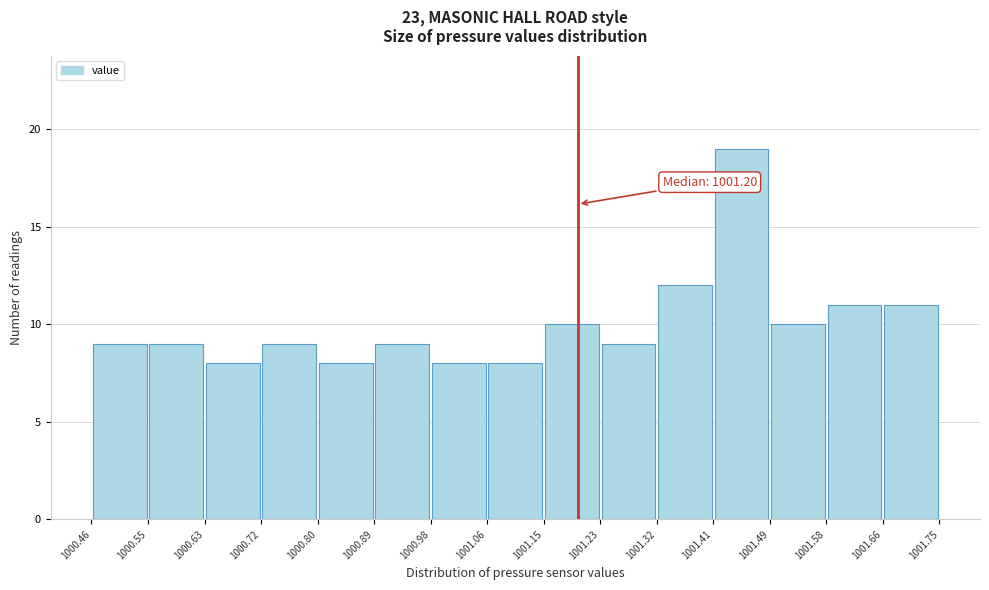

Which range on the x-axis has the tallest bar?

1001.41 to 1001.49